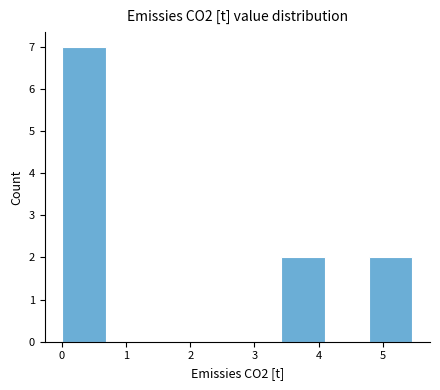

Reading left to right, transcribe this chart: for each bar, give the range it covers on the x-axis and its height. Neither the bar edges nor the heights are printed on the chart, so give them approximately, as read against the axes.

0.0 to 0.7: 7
0.7 to 1.4: 0
1.4 to 2.0: 0
2.0 to 2.7: 0
2.7 to 3.4: 0
3.4 to 4.1: 2
4.1 to 4.8: 0
4.8 to 5.5: 2